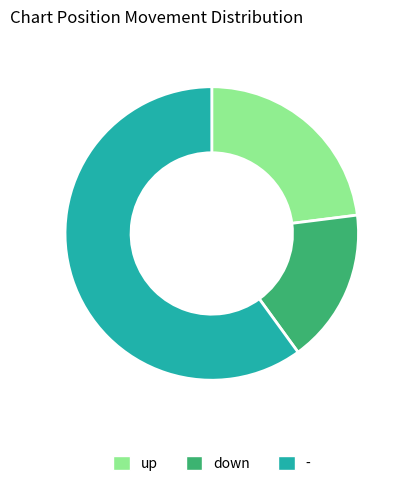

Is it true that down is 6% of the pie?

False